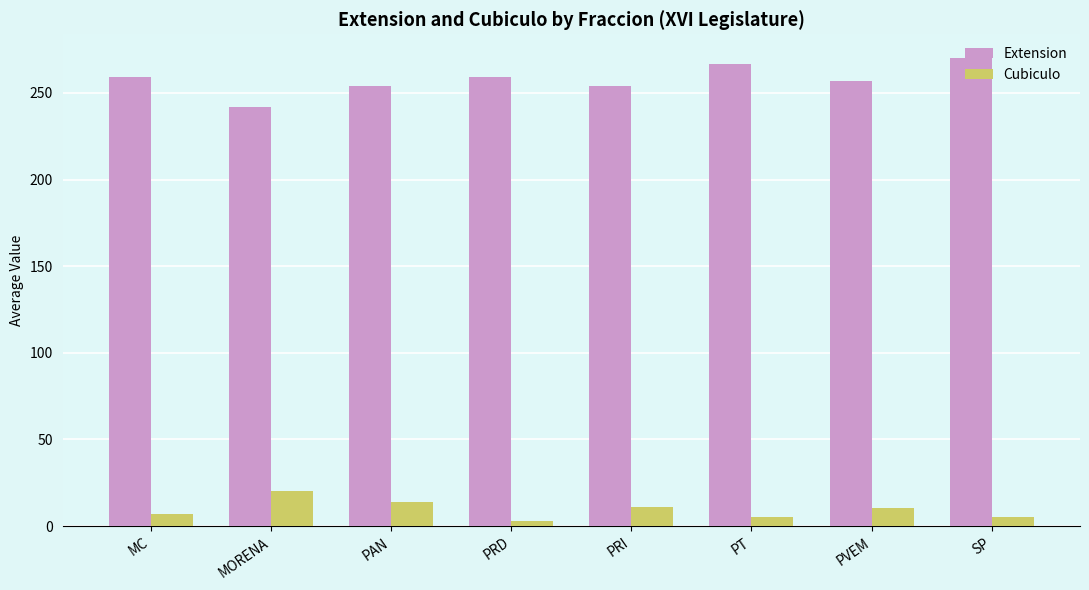

Is it true that Cubiculo equals 3.0 at PRD?

True